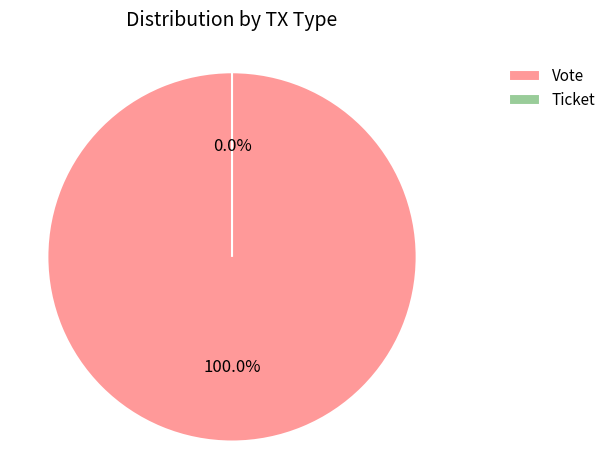

To the nearest percent, what is the difference between the Ticket and Vote slice percentages?

100%